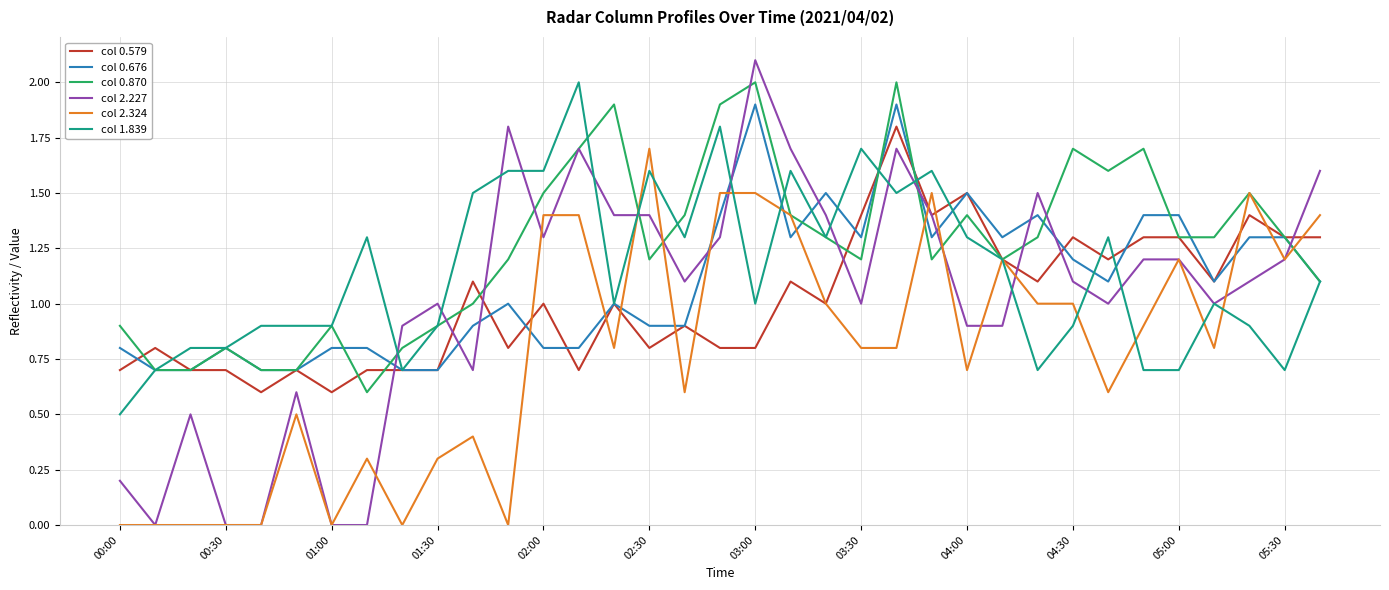

What is the difference between the maximum and minimum values in the col 0.870 series?

1.4